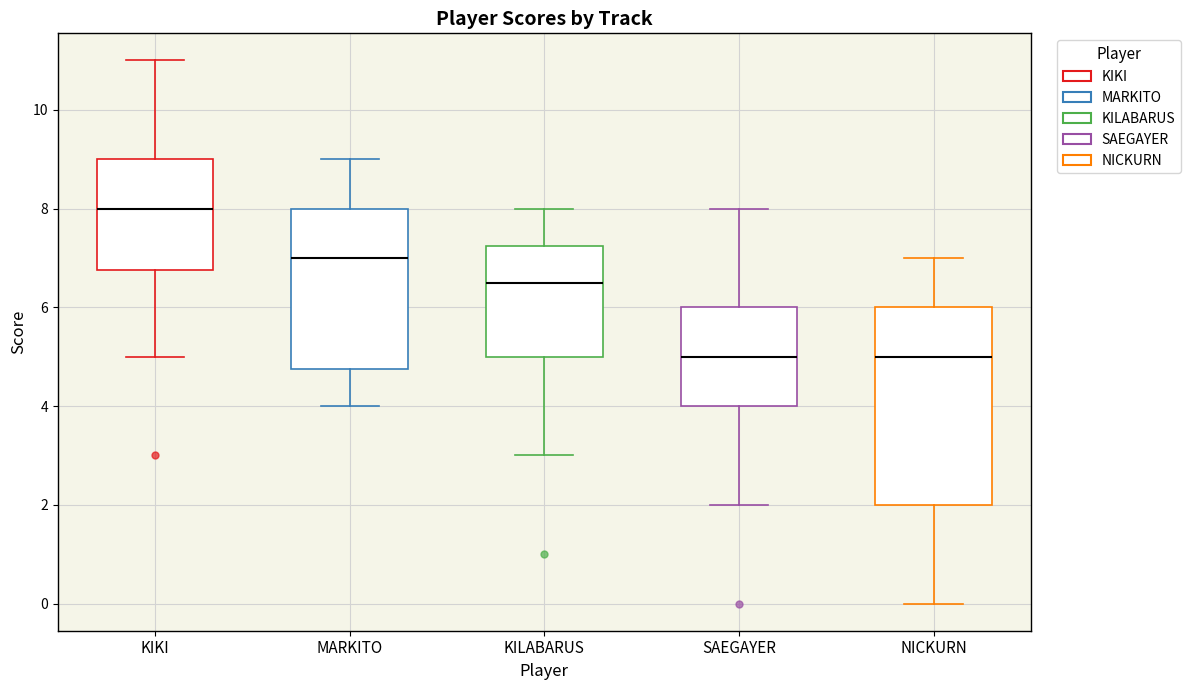

Which box has the highest median line?

KIKI